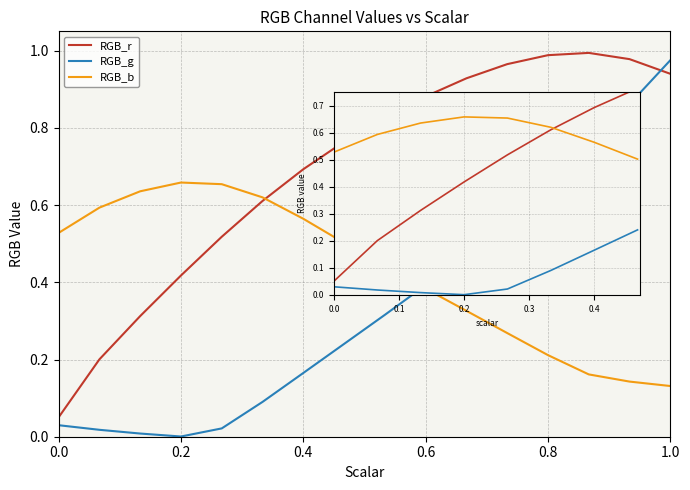

At how many categories does at least one series exceed 0?

16